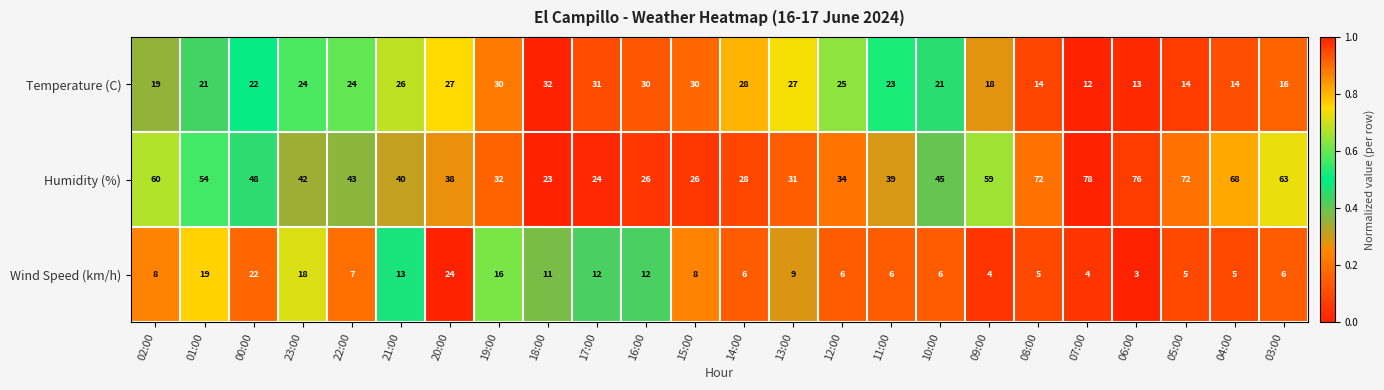

List the series in order of their peak value, lowest first.

Wind Speed (km/h), Temperature (C), Humidity (%)